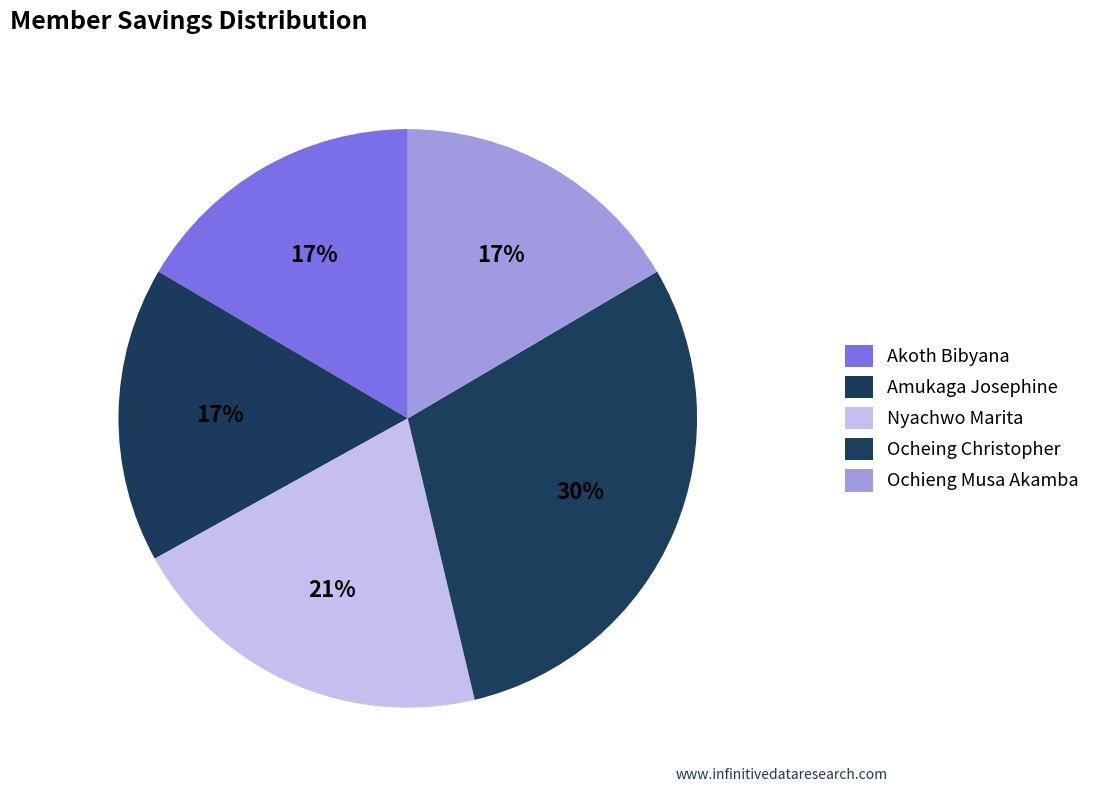

Combined, do Akoth Bibyana and Amukaga Josephine account for over 50%?

No